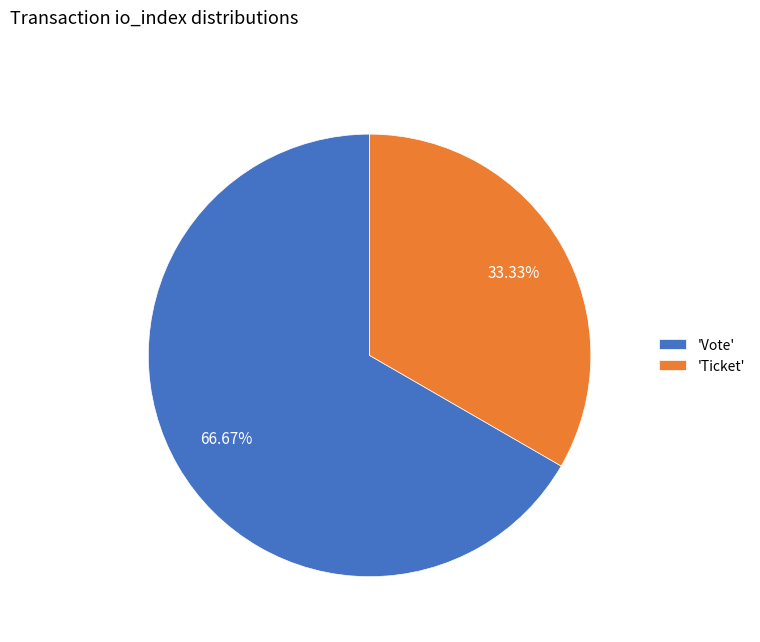

Combined, do 'Ticket' and 'Vote' account for over 50%?

Yes